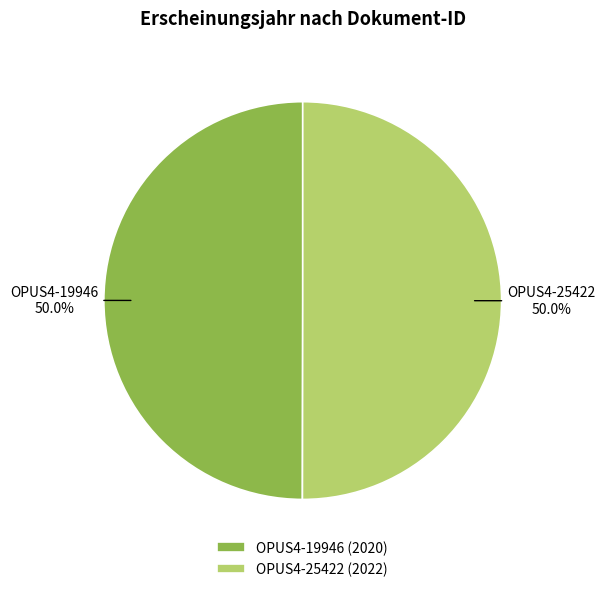

What percentage do OPUS4-25422 (2022) and OPUS4-19946 (2020) together represent?

100.0%